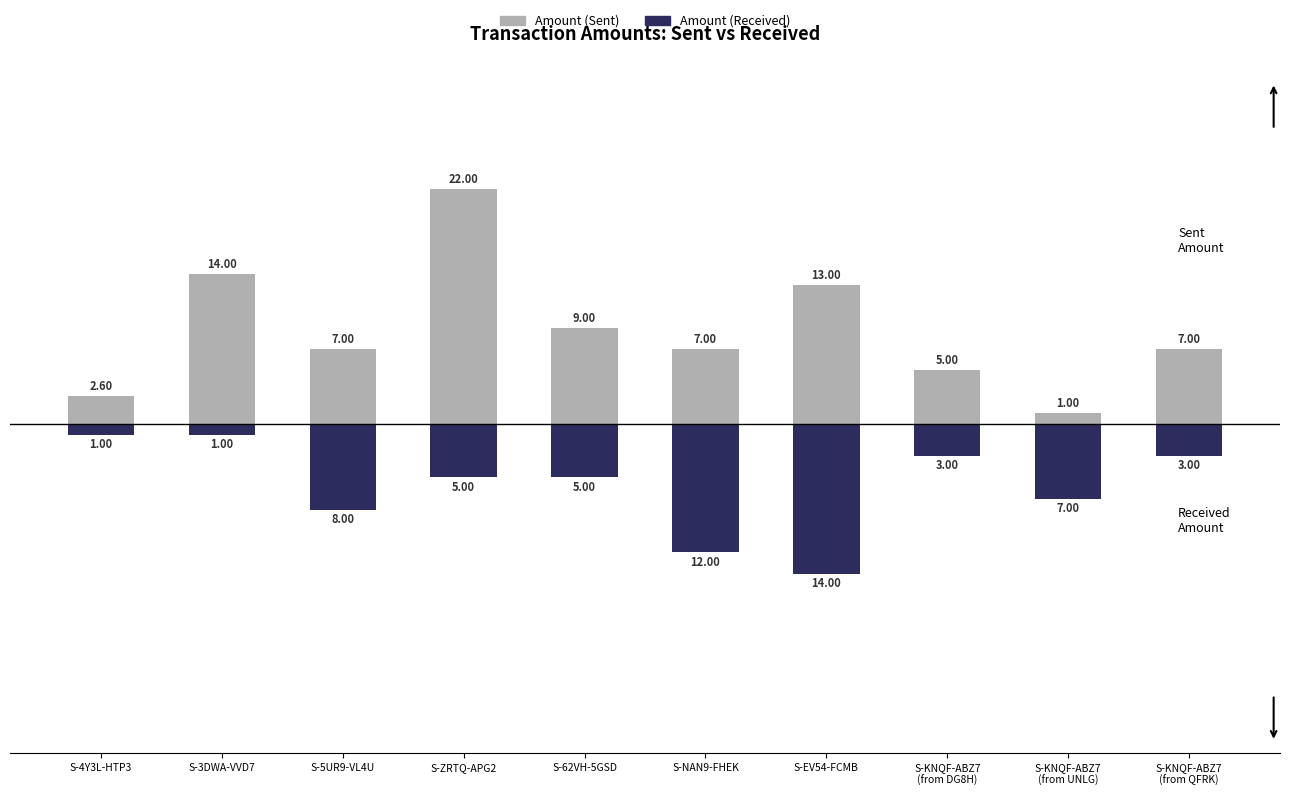

Is it true that Amount (Received) equals -12.0 at S-NAN9-FHEK?

True